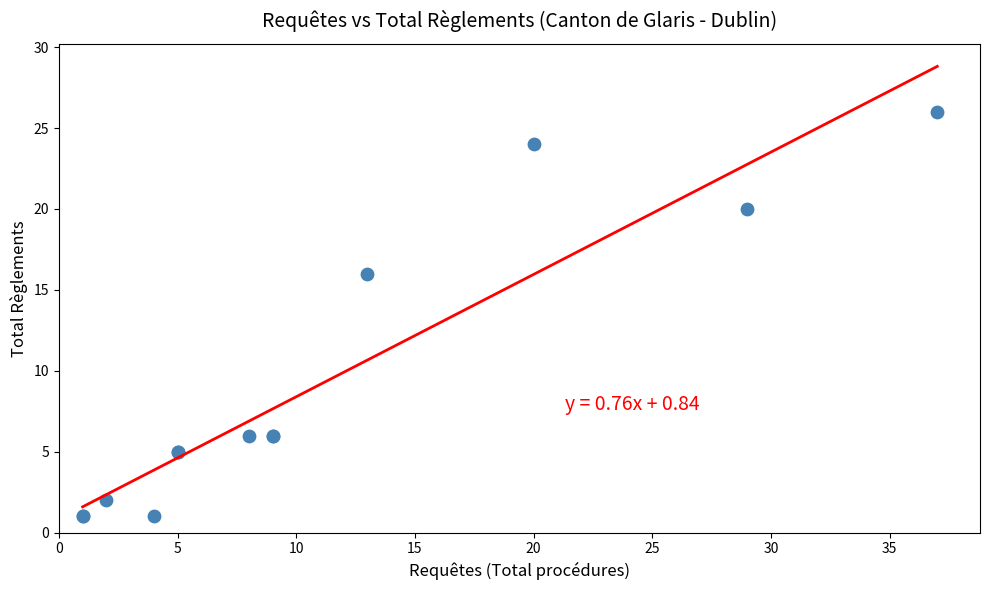

What Y value in the scatter plot is closest to 13?

16